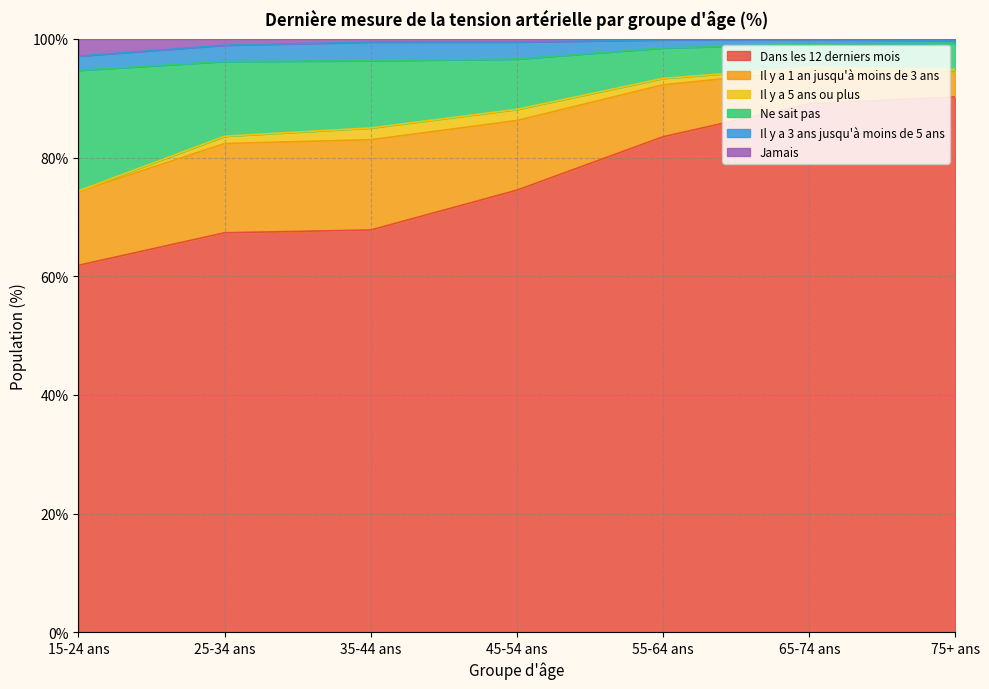

True or false: Ne sait pas and Jamais intersect in this chart.

False